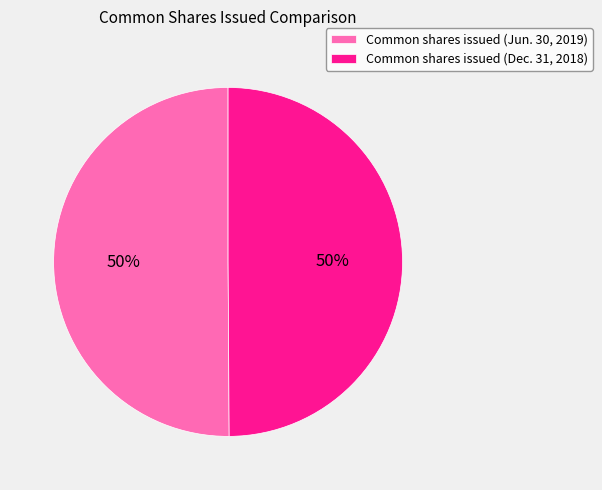

Approximately how many times larger is the value at Common shares issued (Dec. 31, 2018) compared to Common shares issued (Jun. 30, 2019)?

1.0